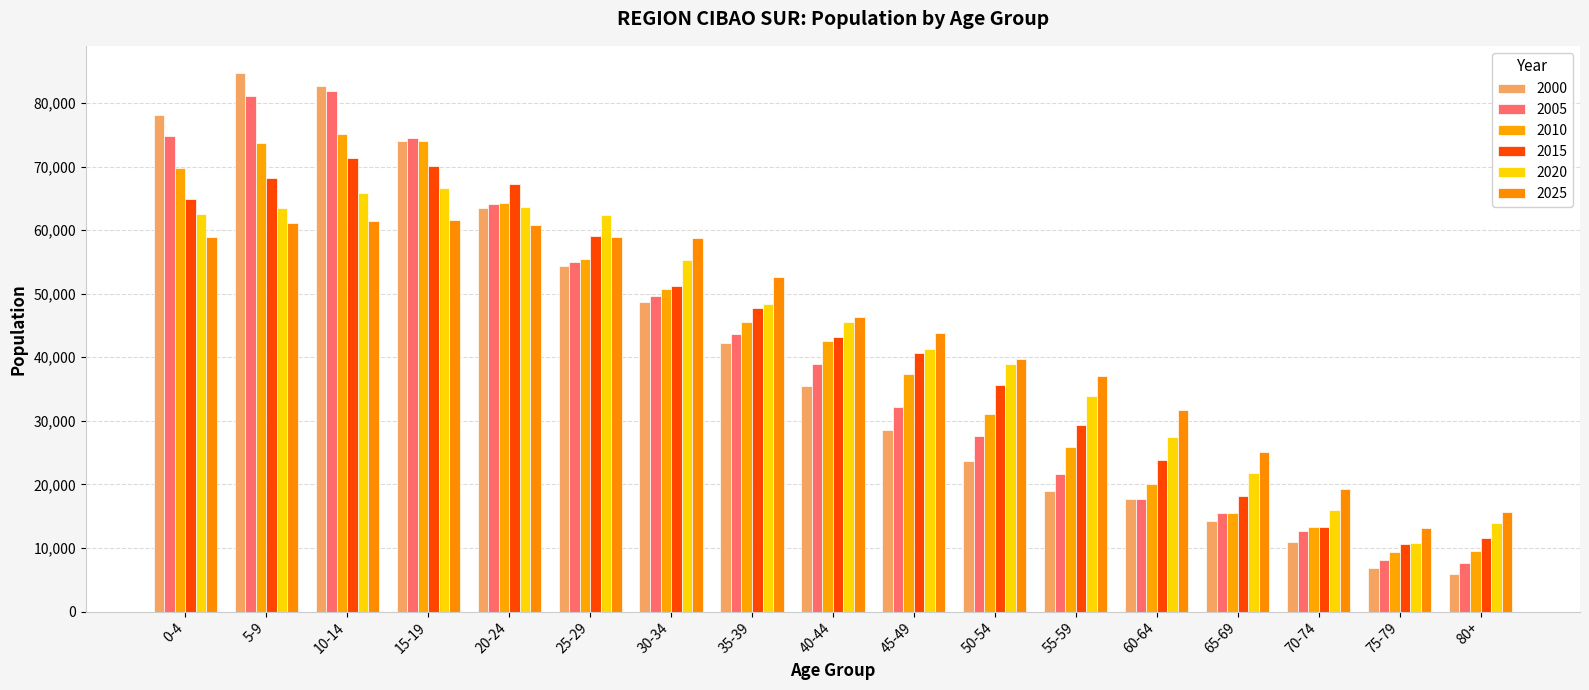

What is the spread (max minus min) of values at 40-44?

10841